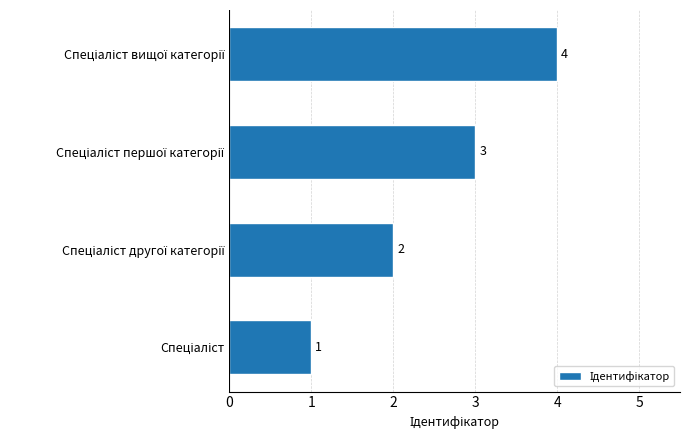

How many values are between 2 and 4?

3